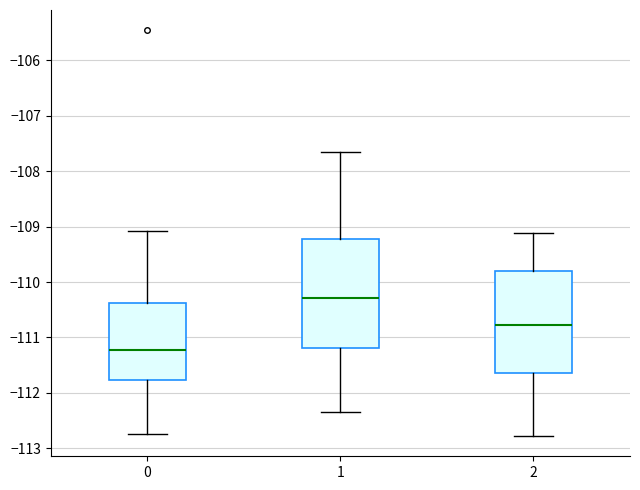

Where is the upper edge of the box at x = 2 on the y-axis? The values are not printed on the chart, so give them approximately, as read against the axis.

-109.8